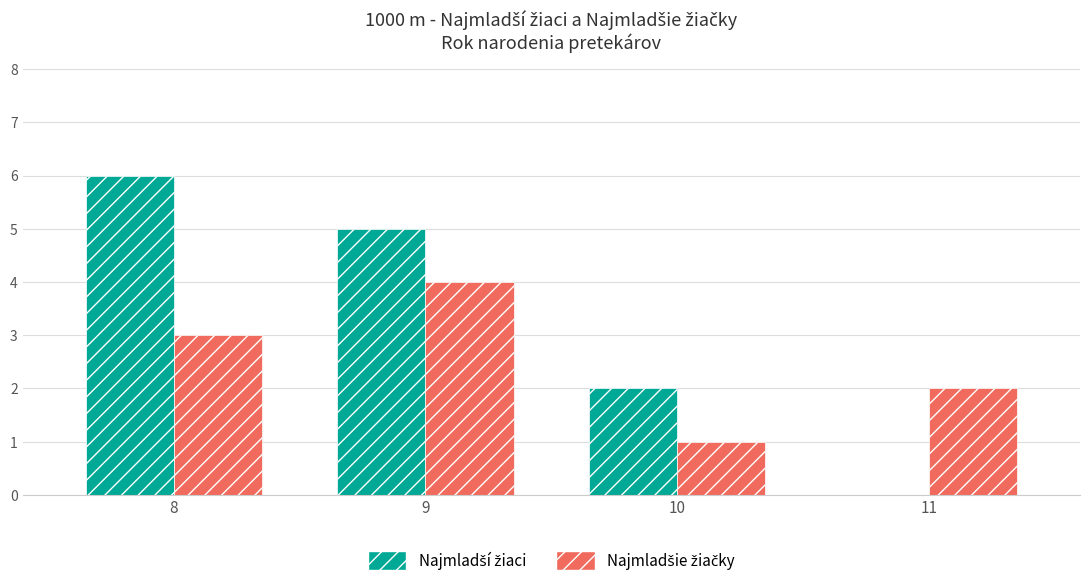

What is the maximum value shown in the chart?

6